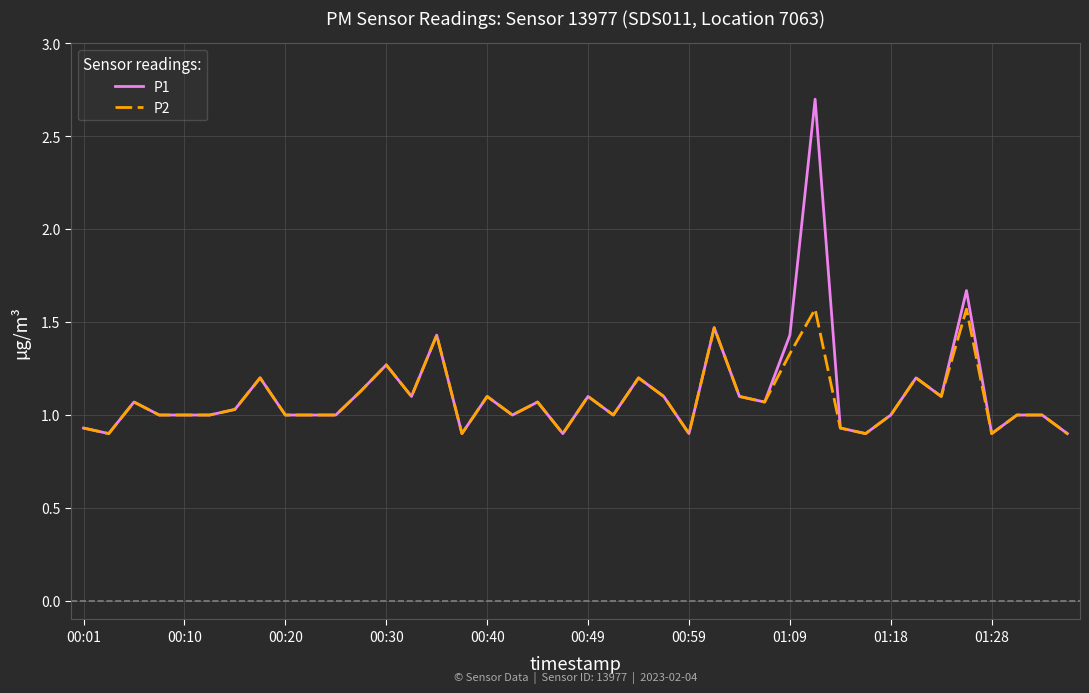

Which series has the largest range (max minus min)?

P1